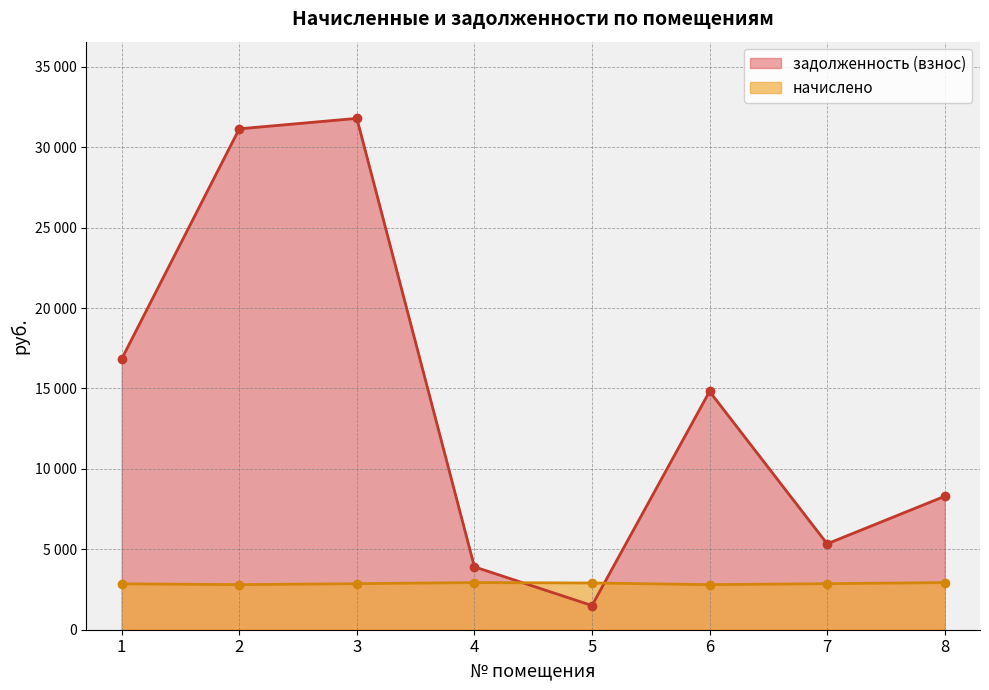

How many lines are shown in the chart?

2